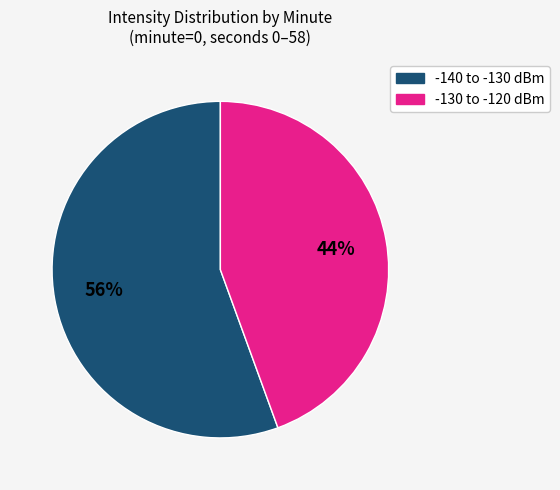

Is there a majority slice in this chart?

Yes